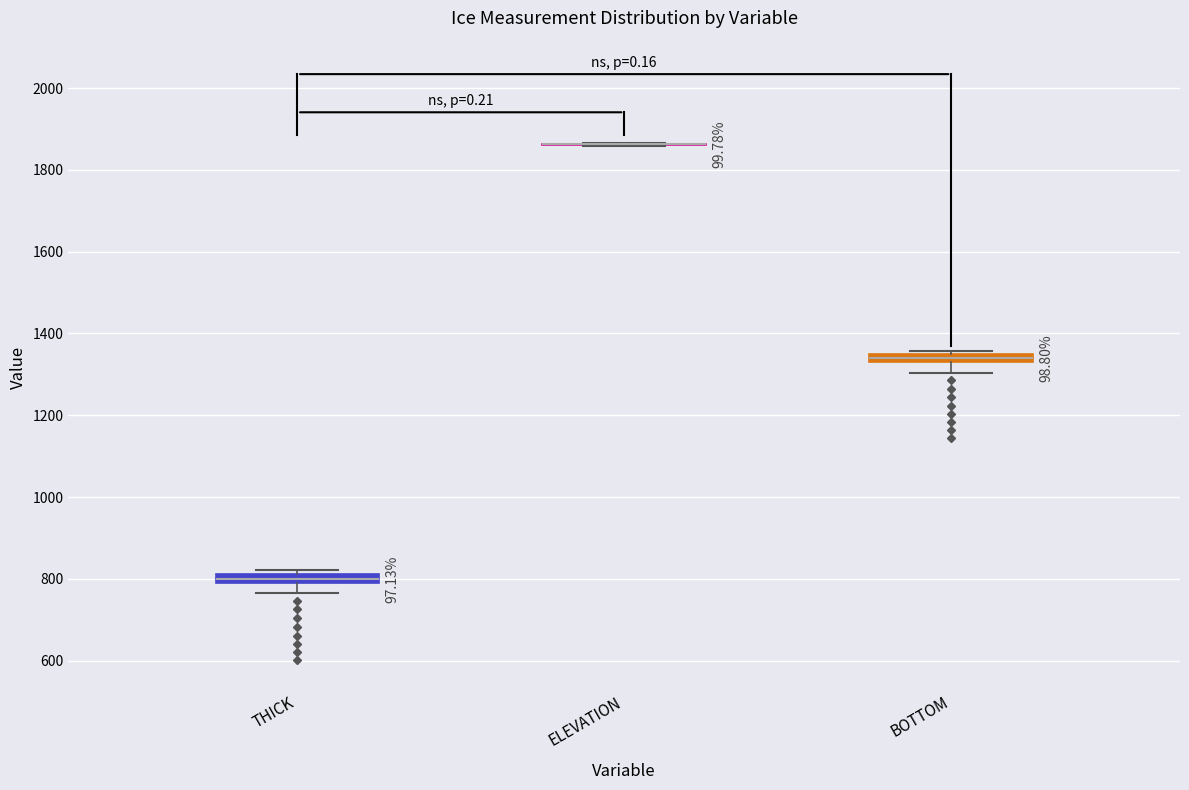

Where is the upper edge of the box for BOTTOM on the y-axis? The values are not printed on the chart, so give them approximately, as read against the axis.

1340